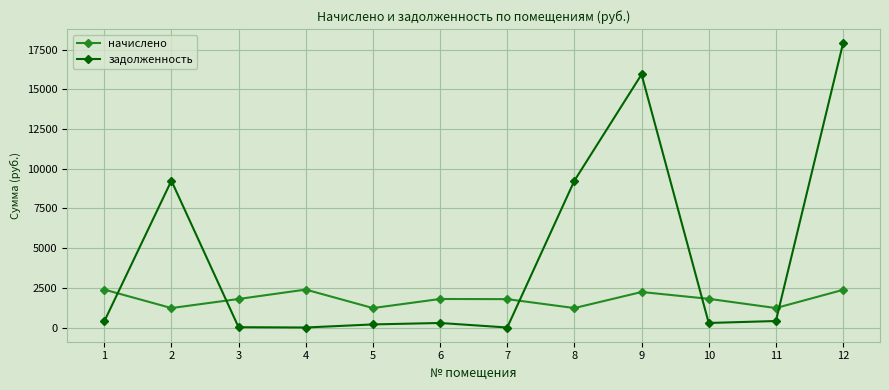

How many interior local valleys does the начислено series have?

4